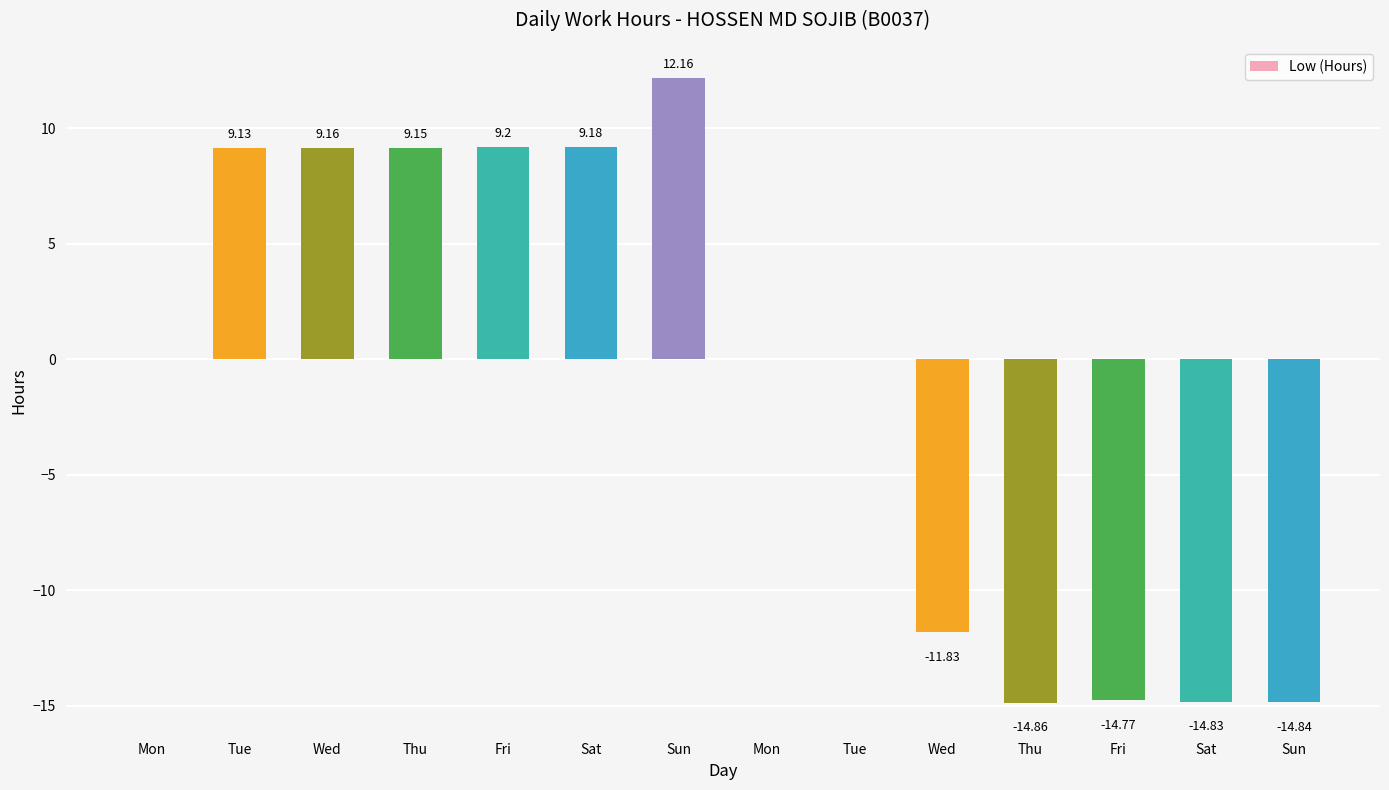

Are the bars horizontal?

No